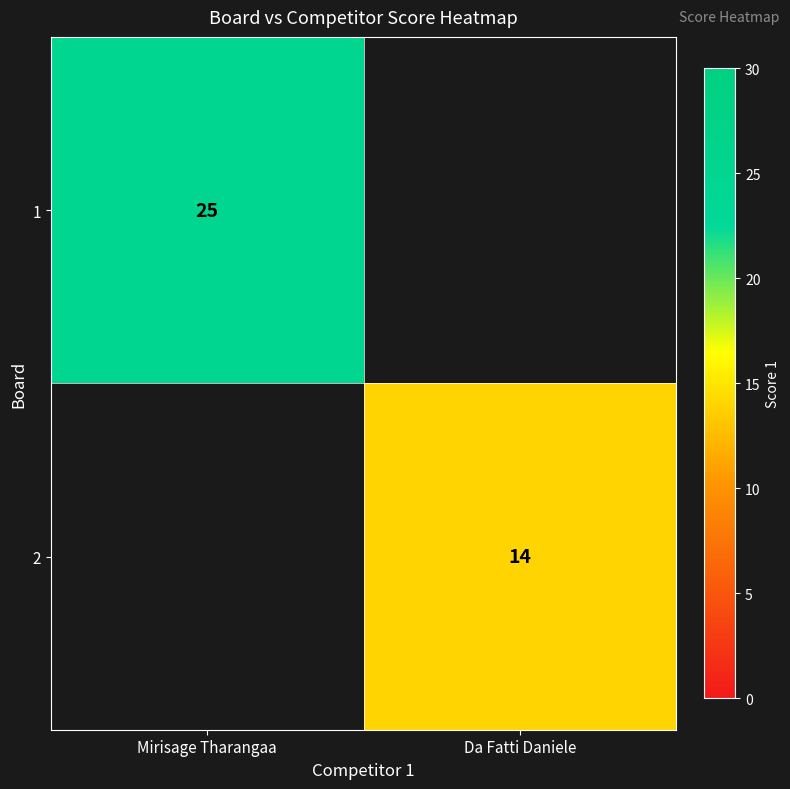

The value of 2 at Da Fatti Daniele is 6. True or false?

False